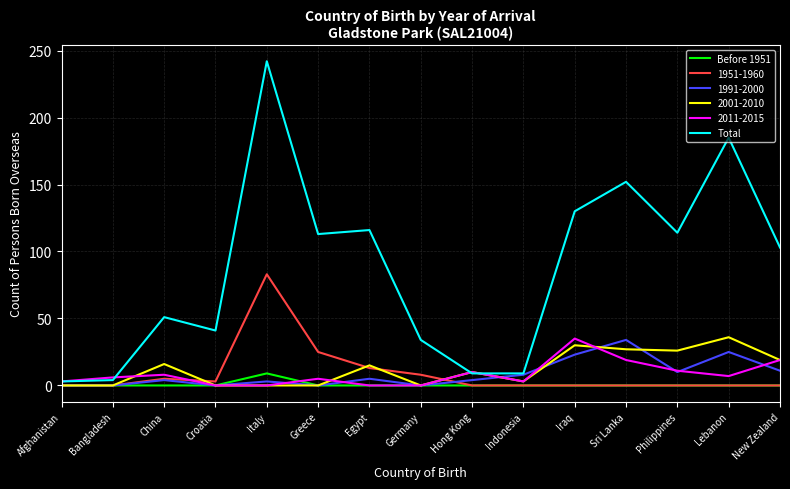

Which series has the widest spread of values?

Total